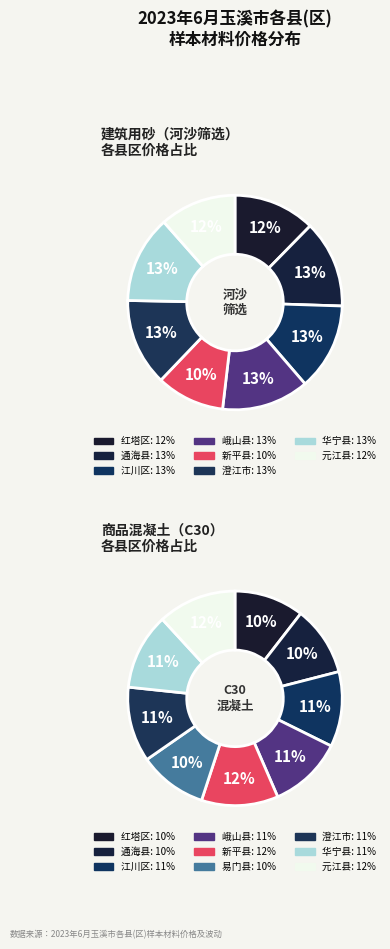

To the nearest percent, what portion does 红塔区 represent?

12%